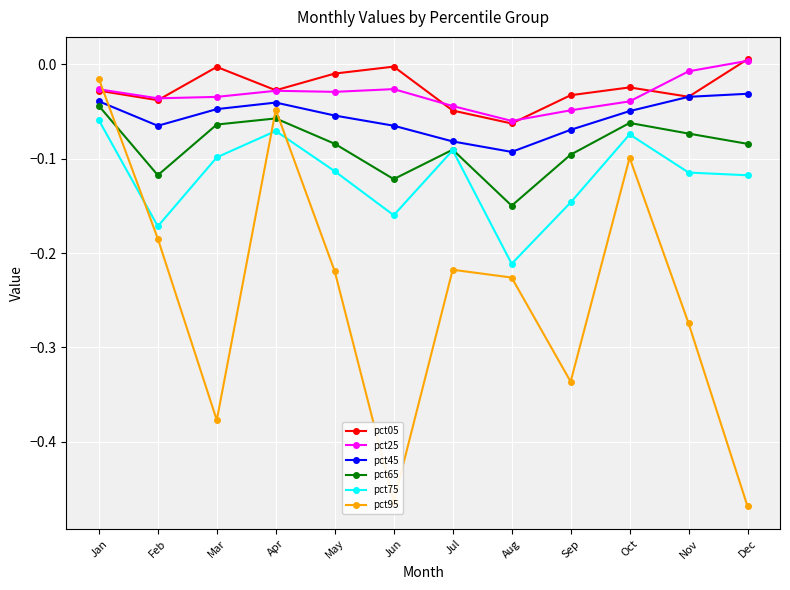

Is the value of pct25 at Jan greater than the value of pct65 at May?

Yes